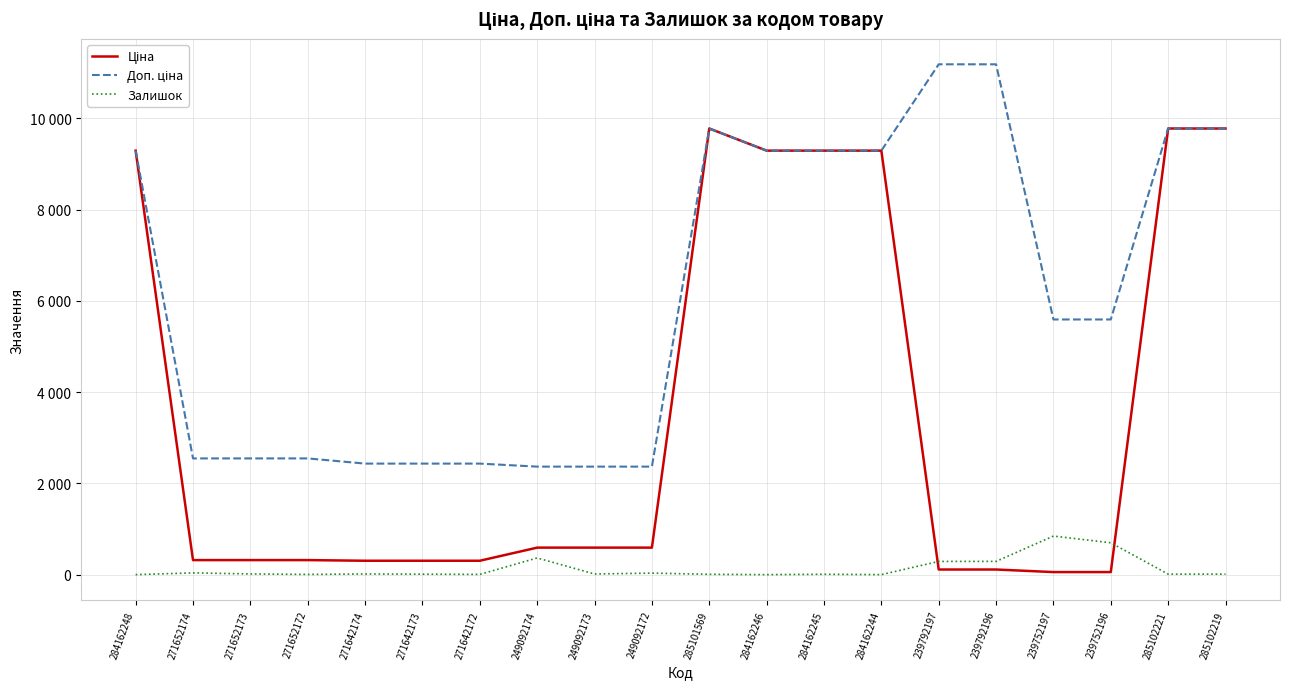

True or false: Доп. ціна has more than 1 points higher than both neighbors.

False